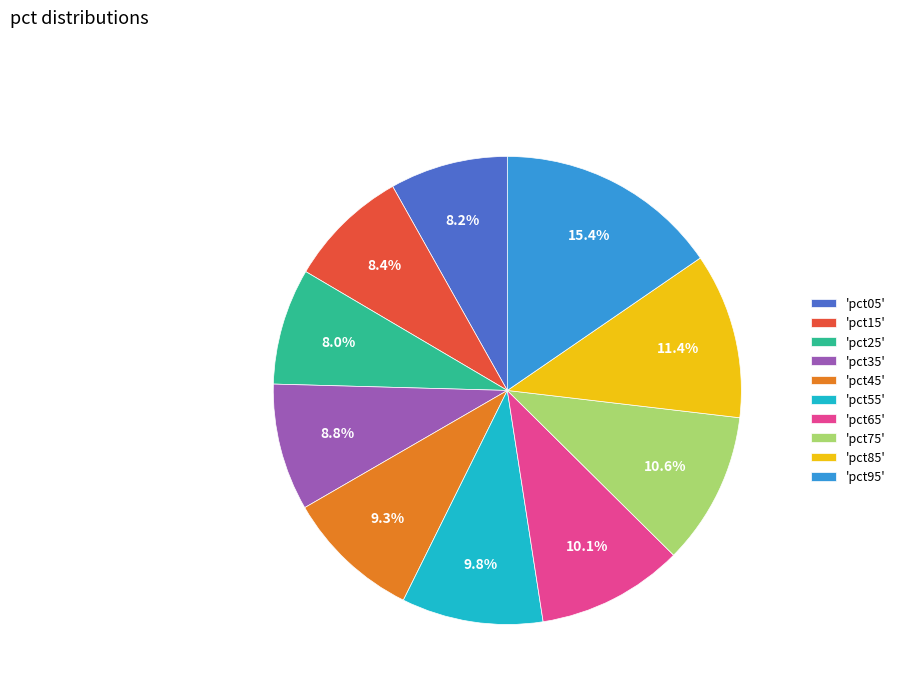

Does any single category account for the majority?

No